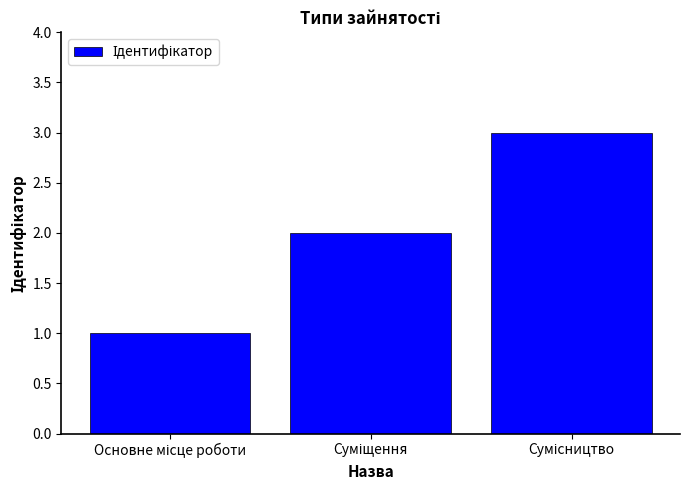

What is the greatest value displayed?

3